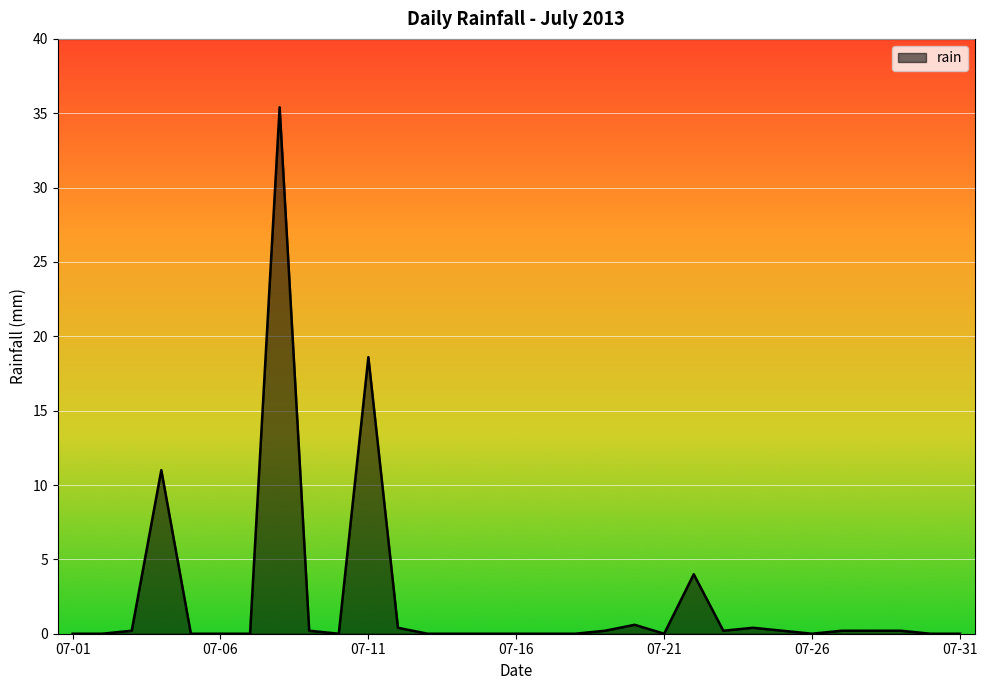

Reading left to right, transcribe all the data shown in this chart.

0.0	0.0	0.2	11.0	0.0	0.0	0.0	35.4	0.2	0.0	18.6	0.4	0.0	0.0	0.0	0.0	0.0	0.0	0.2	0.6	0.0	4.0	0.2	0.4	0.2	0.0	0.2	0.2	0.2	0.0	0.0